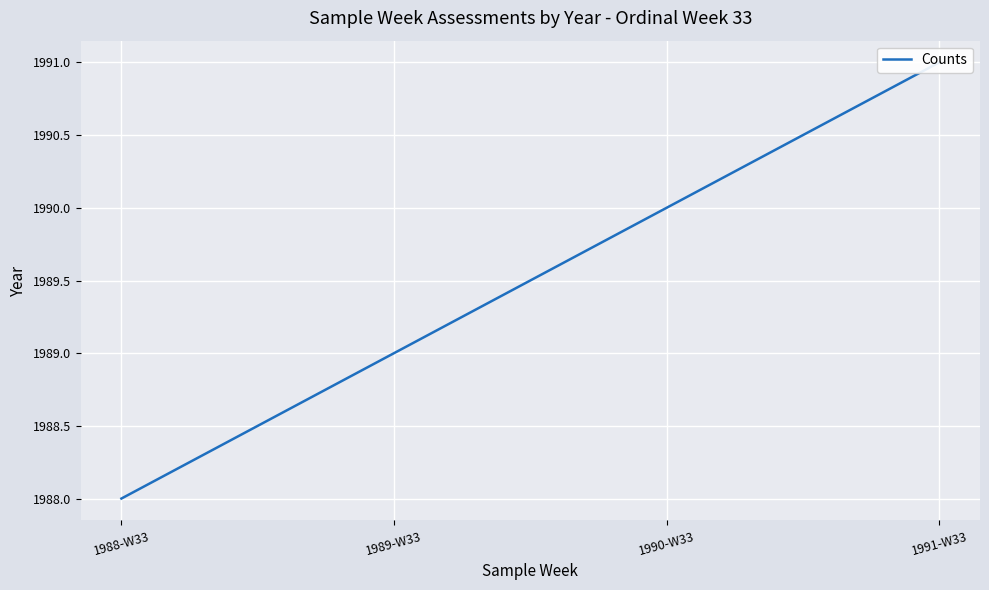

True or false: there are more than 2 points higher than both neighbors.

False